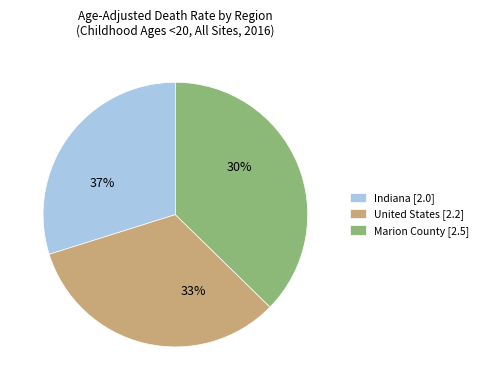

Is it true that United States is 33% of the pie?

True